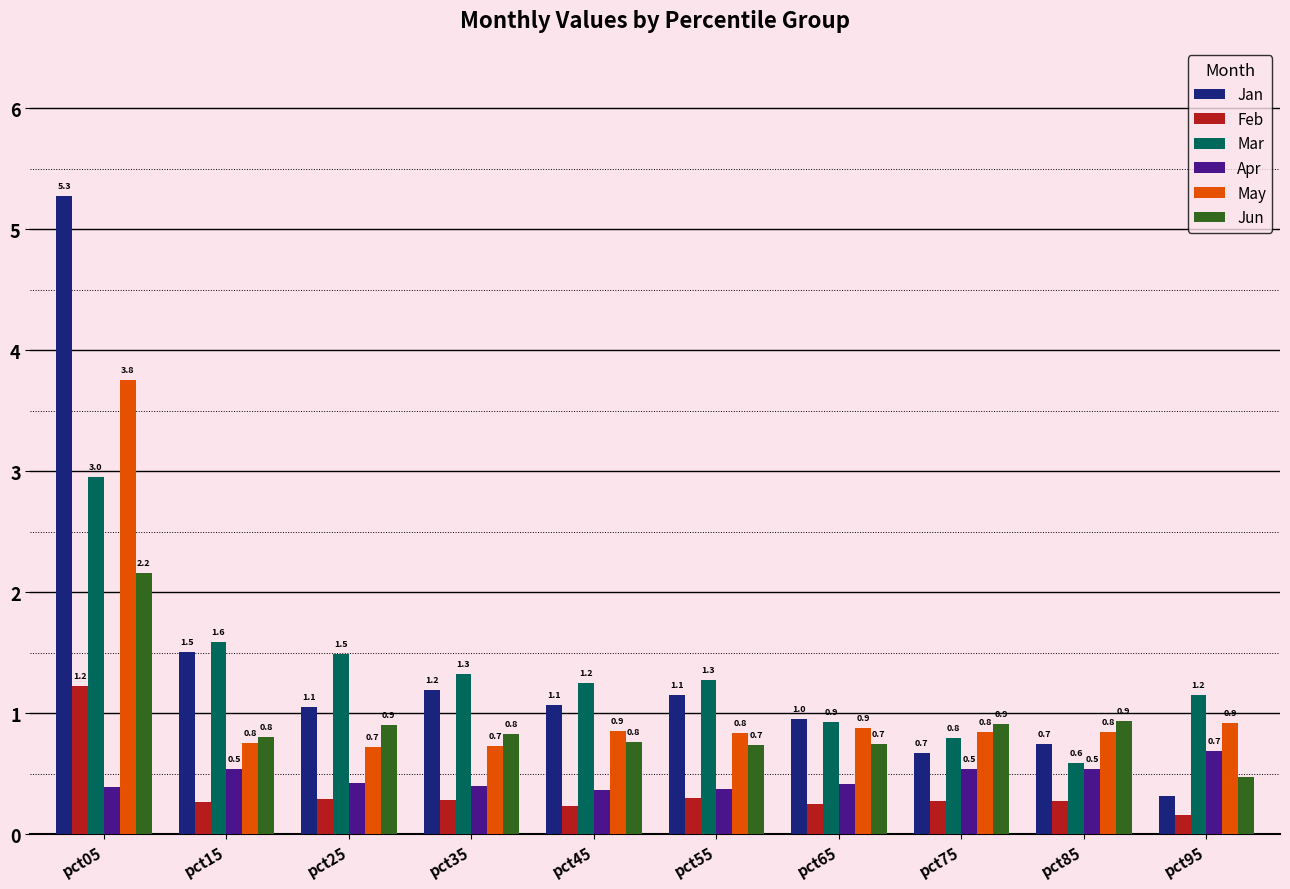

Which series changed the most between pct25 and pct75?

Mar